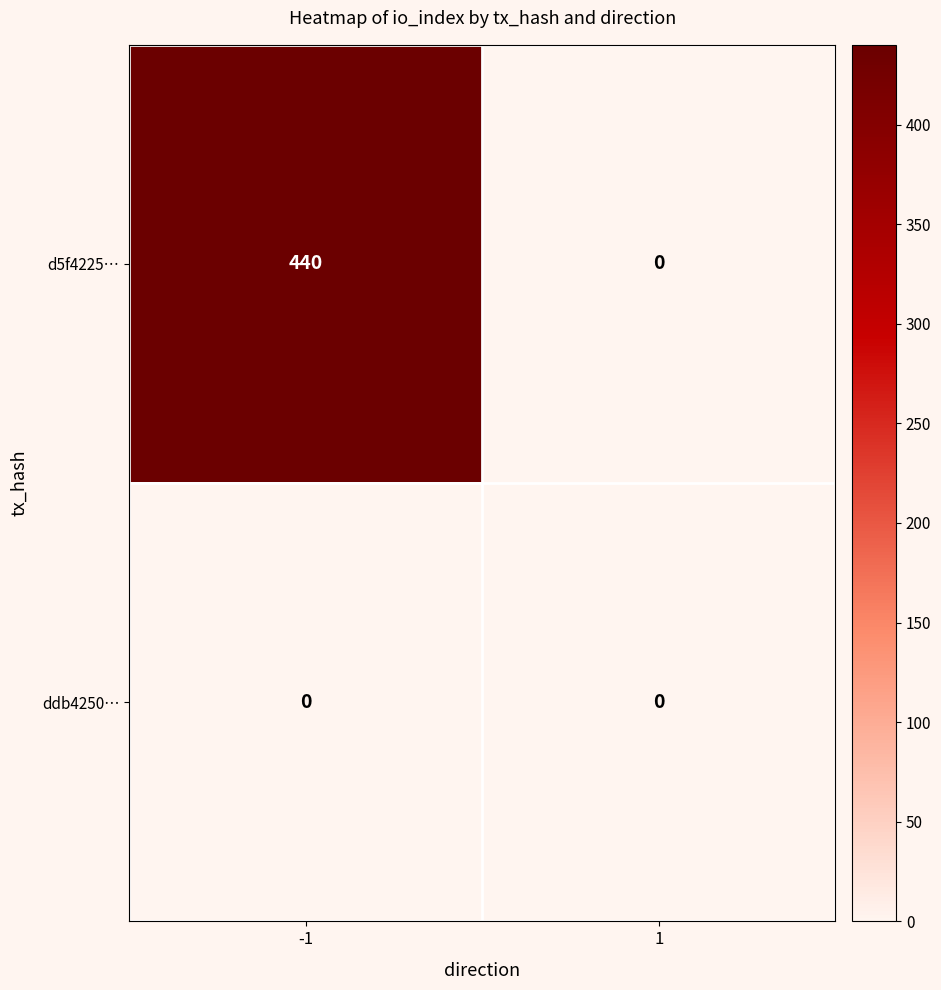

Reading right to left, transcribe all the data shown in this chart.

d5f4225…: 1=0	-1=440
ddb4250…: 1=0	-1=0